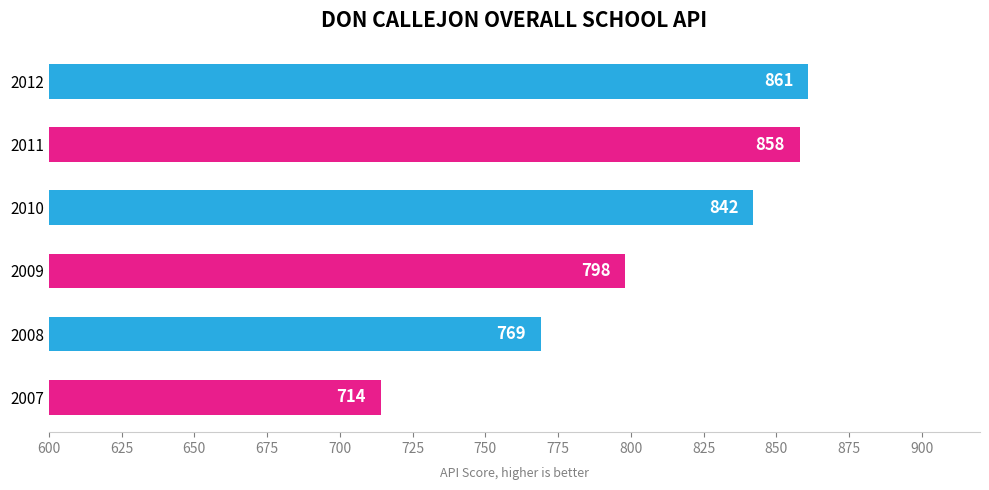

List the labels in order of value, largest first.

2012, 2011, 2010, 2009, 2008, 2007